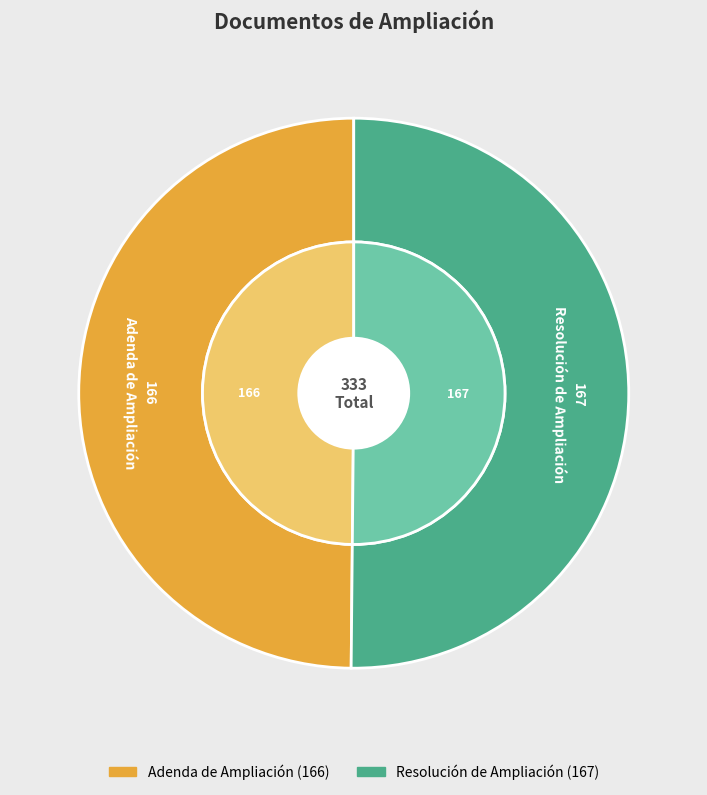

What is the change in value from Adenda de Ampliación to Resolución de Ampliación?

+1